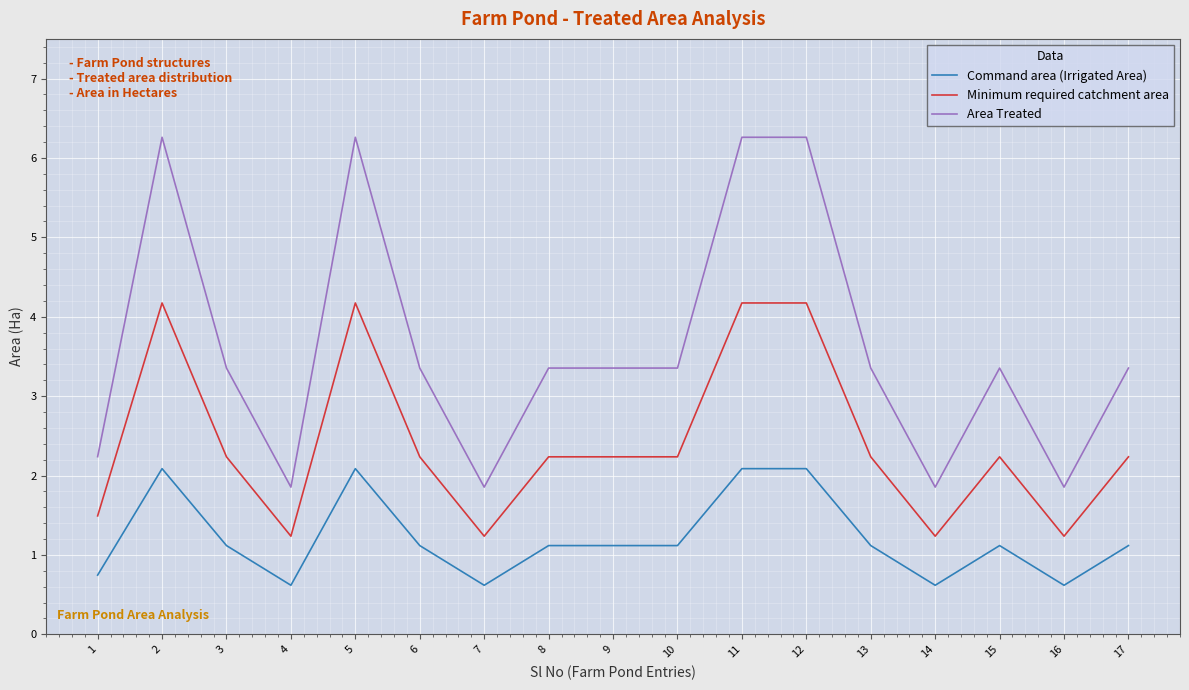

True or false: Minimum required catchment area and Area Treated cross at least once.

False